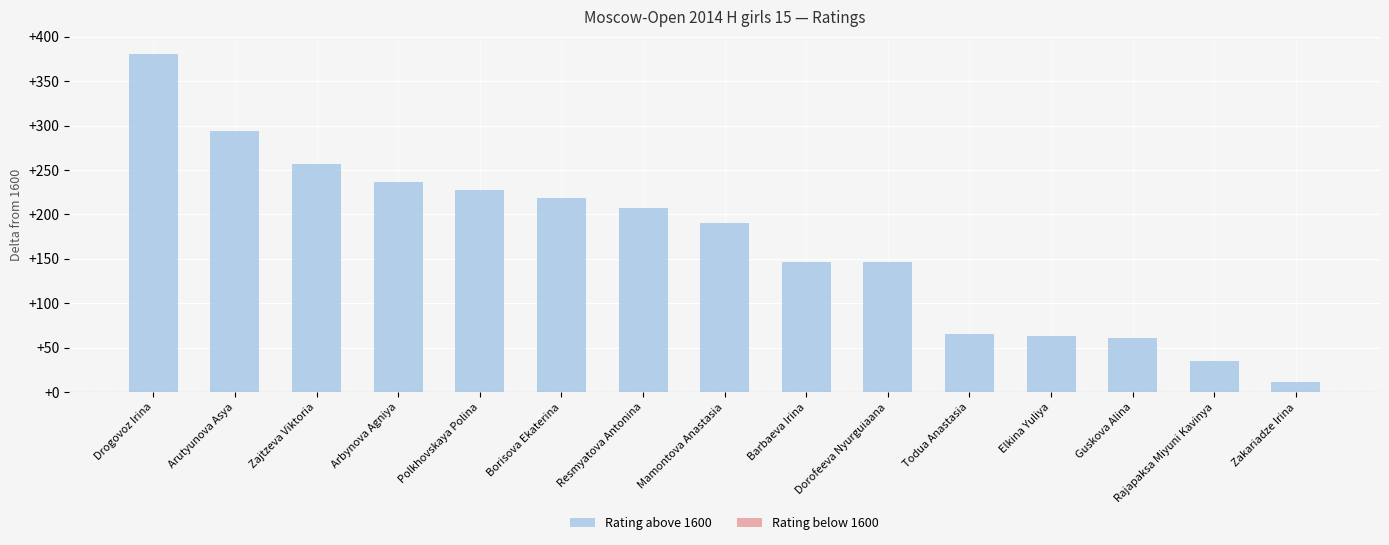

How many series are shown in this chart?

1